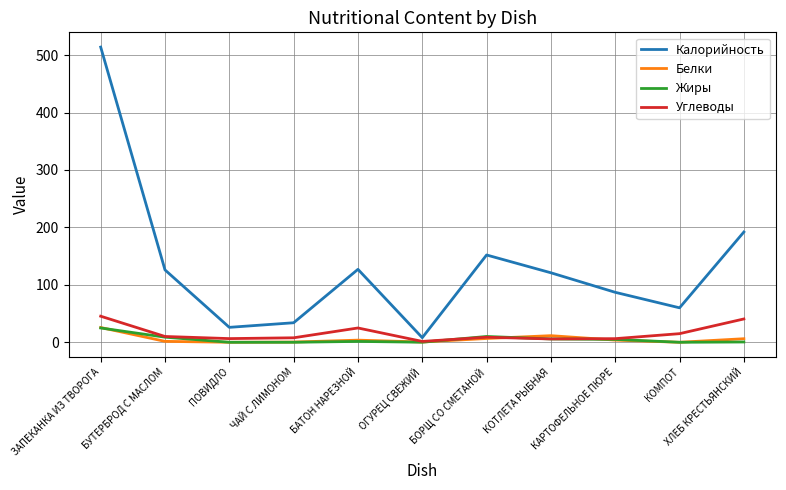

What is the maximum value shown in the chart?

514.0